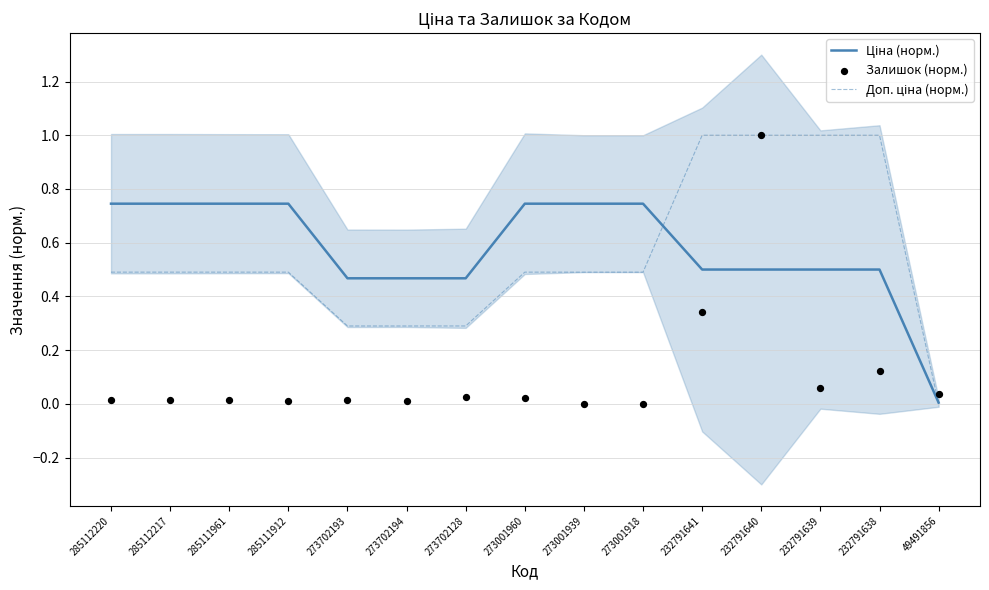

What are all the series names shown in the legend?

Ціна (норм.), Доп. ціна (норм.), Залишок (норм.)